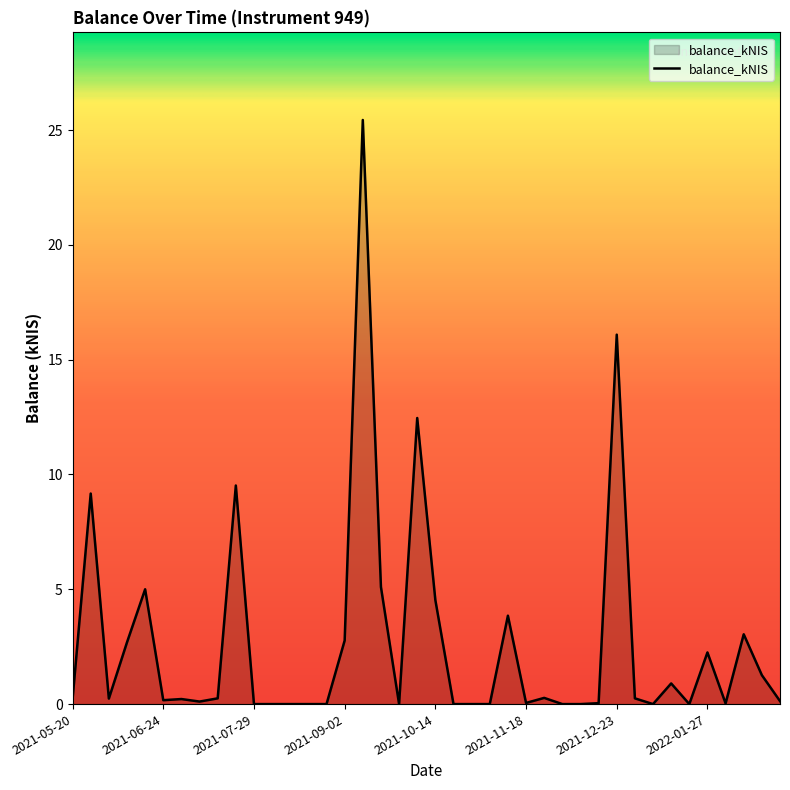

What is the greatest value displayed?

25.4